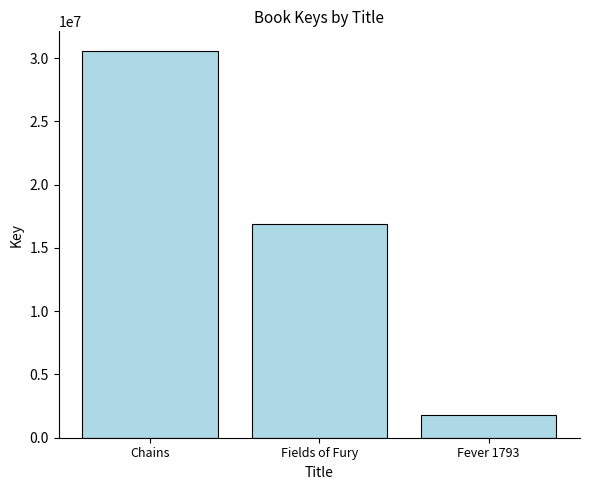

At which label does the data first exceed 16857214?

Chains